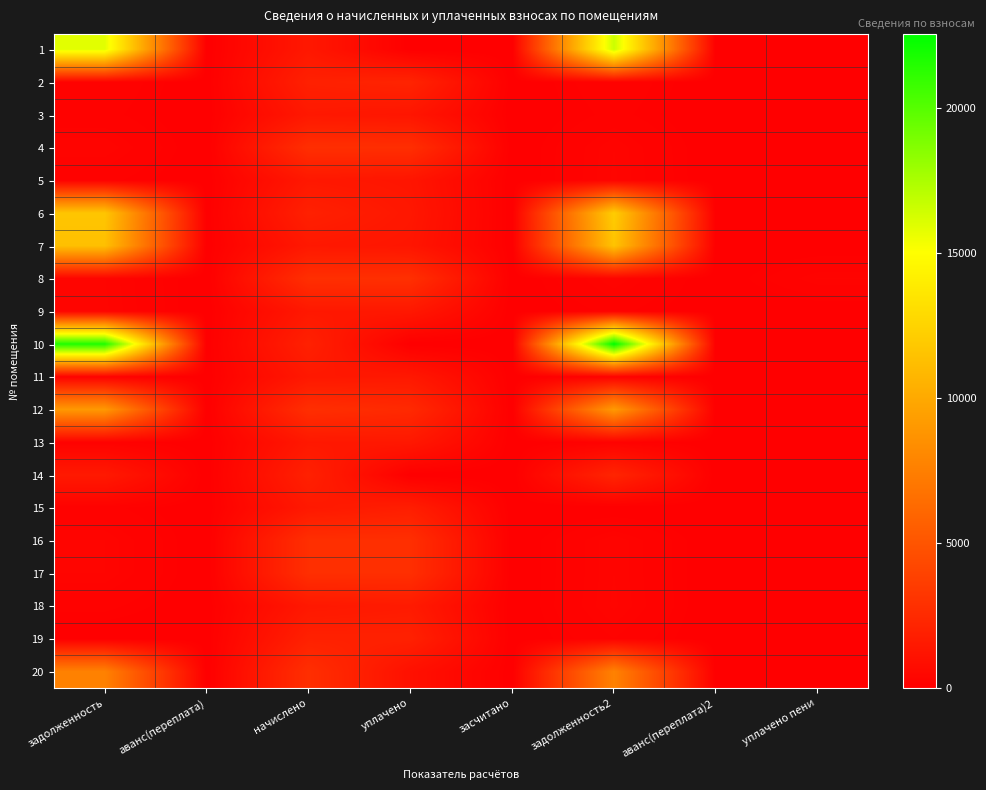

Reading left to right, extract all data points from this chart.

1: задолженность=15899.4	аванс(переплата)=0.0	начислено=1435.8	уплачено=0.0	засчитано=0.0	задолженность2=16559.7	аванс(переплата)2=0.0	уплачено пени=0.0
2: задолженность=214.7	аванс(переплата)=0.0	начислено=1931.8	уплачено=2146.5	засчитано=0.0	задолженность2=214.7	аванс(переплата)2=0.0	уплачено пени=1.6
3: задолженность=162.2	аванс(переплата)=0.0	начислено=1459.6	уплачено=1297.4	засчитано=0.0	задолженность2=162.2	аванс(переплата)2=0.0	уплачено пени=0.0
4: задолженность=307.9	аванс(переплата)=0.0	начислено=2771.4	уплачено=2771.4	засчитано=0.0	задолженность2=307.9	аванс(переплата)2=0.0	уплачено пени=0.4
5: задолженность=159.5	аванс(переплата)=0.0	начислено=1435.8	уплачено=1276.2	засчитано=0.0	задолженность2=319.1	аванс(переплата)2=0.0	уплачено пени=0.0
6: задолженность=11677.2	аванс(переплата)=0.0	начислено=1936.6	уплачено=1390.1	засчитано=0.0	задолженность2=12076.0	аванс(переплата)2=0.0	уплачено пени=0.0
7: задолженность=11341.5	аванс(переплата)=0.0	начислено=1454.8	уплачено=1293.2	засчитано=0.0	задолженность2=11540.1	аванс(переплата)2=0.0	уплачено пени=0.0
8: задолженность=310.1	аванс(переплата)=0.0	начислено=2790.4	уплачено=2830.0	засчитано=0.0	задолженность2=310.1	аванс(переплата)2=0.0	уплачено пени=270.6
9: задолженность=323.3	аванс(переплата)=0.0	начислено=1445.3	уплачено=1445.3	засчитано=0.0	задолженность2=161.1	аванс(переплата)2=0.0	уплачено пени=3.3
10: задолженность=21657.0	аванс(переплата)=0.0	начислено=1955.7	уплачено=0.0	засчитано=0.0	задолженность2=22556.4	аванс(переплата)2=0.0	уплачено пени=0.0
11: задолженность=161.7	аванс(переплата)=0.0	начислено=1454.8	уплачено=1454.8	засчитано=0.0	задолженность2=161.7	аванс(переплата)2=0.0	уплачено пени=0.0
12: задолженность=9032.6	аванс(переплата)=0.0	начислено=2776.1	уплачено=2480.0	засчитано=0.0	задолженность2=9117.6	аванс(переплата)2=0.0	уплачено пени=0.0
13: задолженность=160.6	аванс(переплата)=0.0	начислено=1445.3	уплачено=1445.3	засчитано=0.0	задолженность2=160.6	аванс(переплата)2=0.0	уплачено пени=0.0
14: задолженность=1534.7	аванс(переплата)=0.0	начислено=1950.9	уплачено=0.0	засчитано=0.0	задолженность2=2208.2	аванс(переплата)2=0.0	уплачено пени=0.0
15: задолженность=163.5	аванс(переплата)=0.0	начислено=1464.4	уплачено=1791.3	засчитано=0.0	задолженность2=0.0	аванс(переплата)2=2.3	уплачено пени=5.9
16: задолженность=309.0	аванс(переплата)=0.0	начислено=2780.9	уплачено=2780.9	засчитано=0.0	задолженность2=309.3	аванс(переплата)2=0.0	уплачено пени=0.0
17: задолженность=308.5	аванс(переплата)=0.0	начислено=2776.1	уплачено=2776.1	засчитано=0.0	задолженность2=308.5	аванс(переплата)2=0.0	уплачено пени=0.0
18: задолженность=160.6	аванс(переплата)=0.0	начислено=1445.3	уплачено=1605.9	засчитано=0.0	задолженность2=321.2	аванс(переплата)2=0.0	уплачено пени=0.1
19: задолженность=0.0	аванс(переплата)=0.4	начислено=1965.2	уплачено=1965.2	засчитано=0.0	задолженность2=218.4	аванс(переплата)2=0.0	уплачено пени=1.4
20: задолженность=7656.6	аванс(переплата)=0.0	начислено=2780.9	уплачено=1000.0	засчитано=0.0	задолженность2=7683.9	аванс(переплата)2=0.0	уплачено пени=0.0